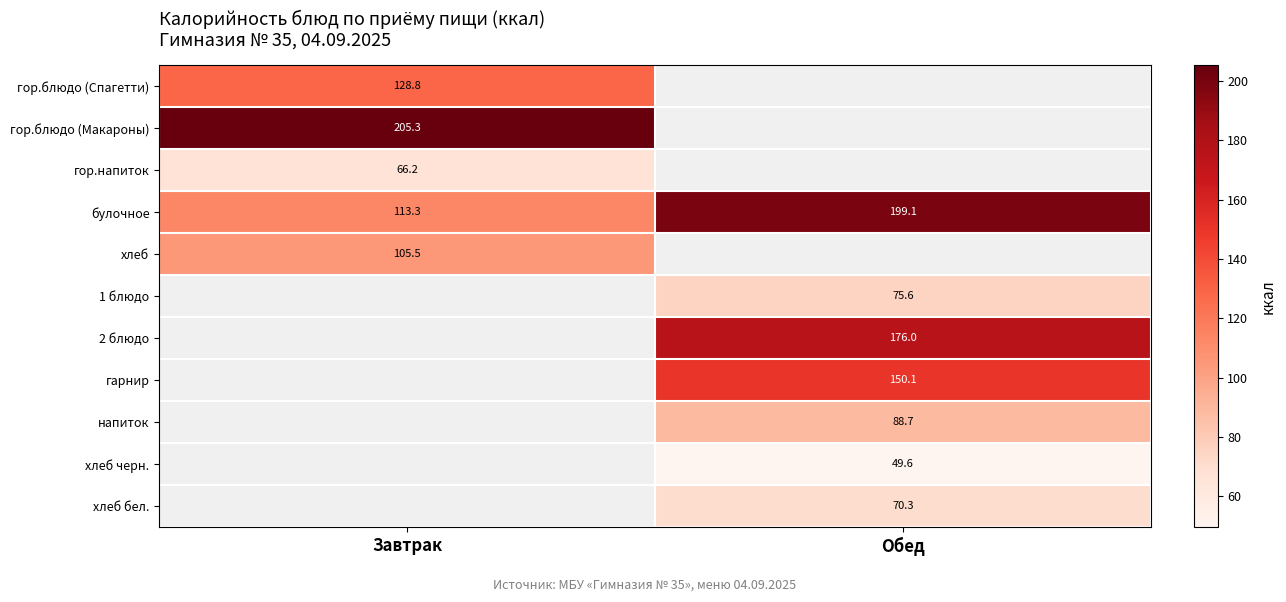

At which category does the chart reach its minimum across all series?

Обед